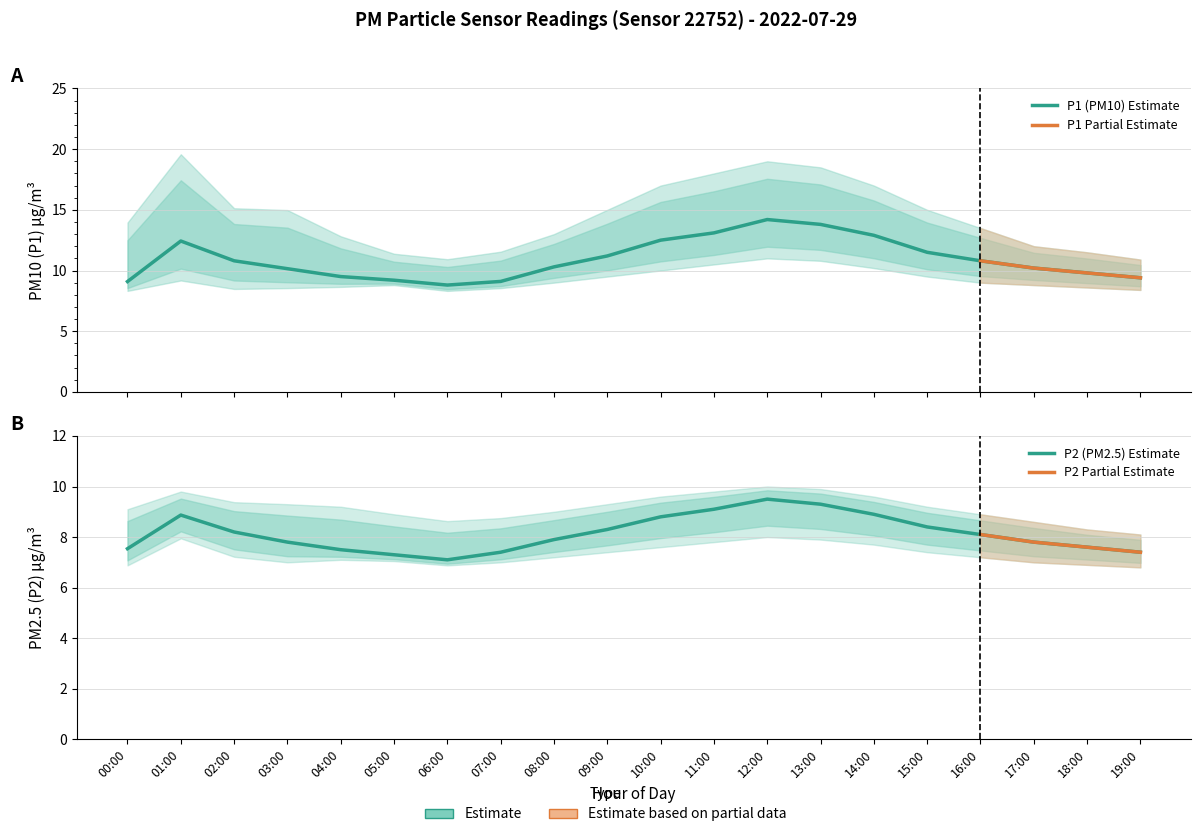

Which series has the largest total across all categories?

P1_upper